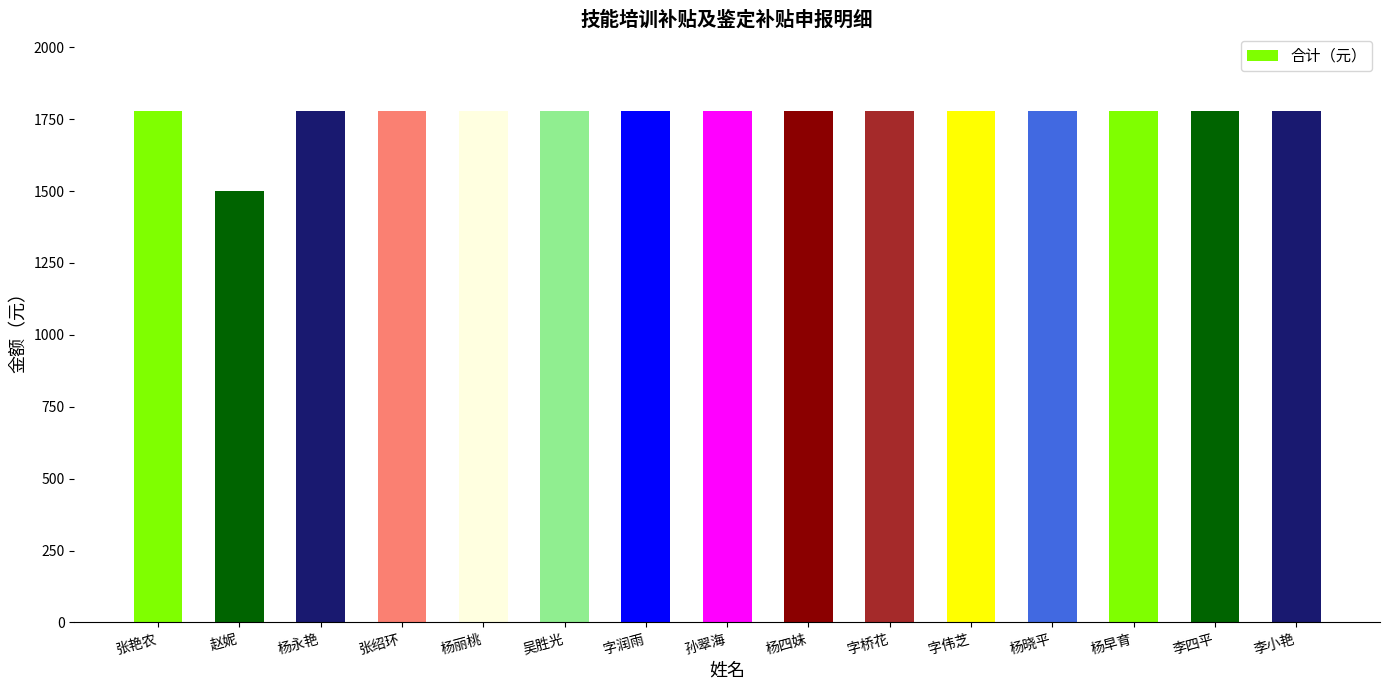

Reading right to left, transcribe all the data shown in this chart.

1780	1780	1780	1780	1780	1780	1780	1780	1780	1780	1780	1780	1780	1500	1780